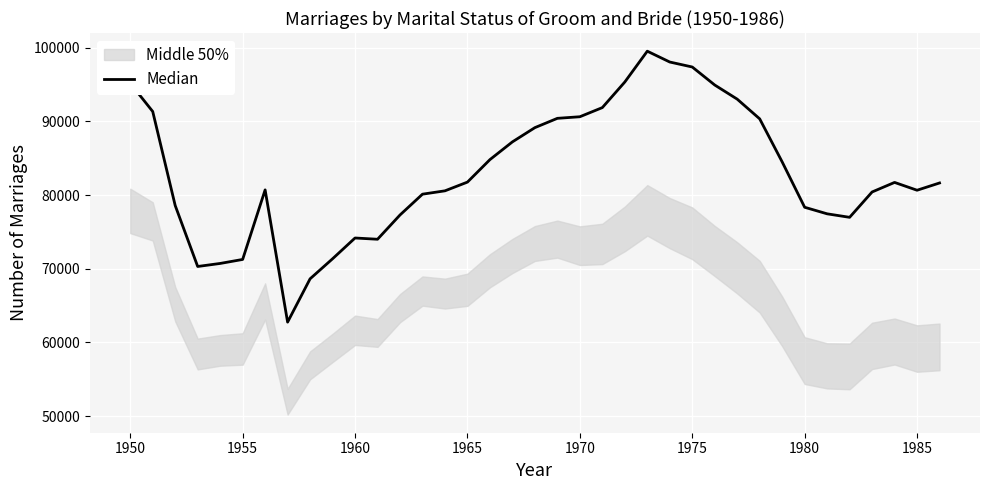

Reading left to right, extract all data points from this chart.

95166	91333	78579	70309	70720	71263	80701	62760	68635	71354	74173	74003	77296	80118	80573	81757	84807	87214	89146	90408	90624	91864	95337	99518	98048	97373	94929	93011	90338	84496	78343	77453	76978	80417	81714	80653	81638